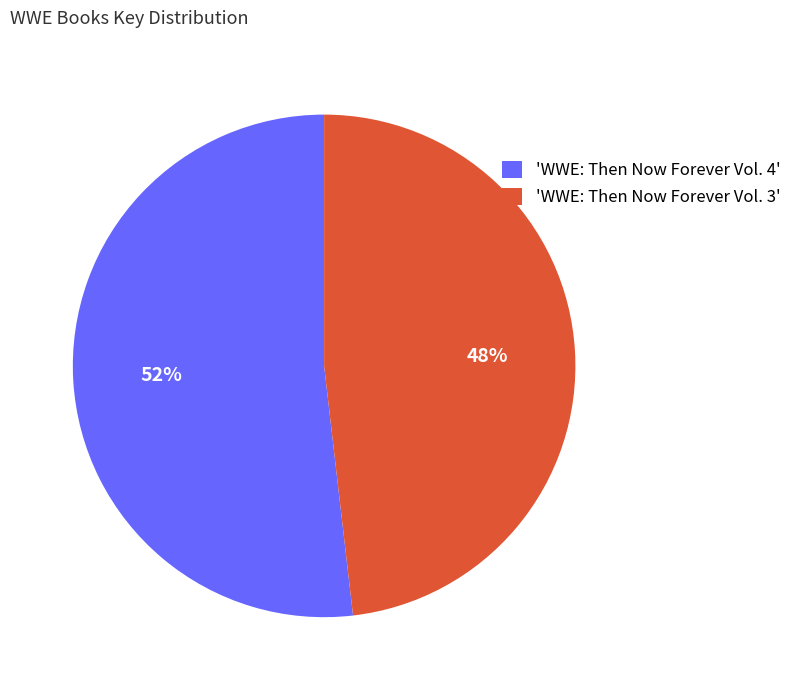

How many segments does this pie chart have?

2